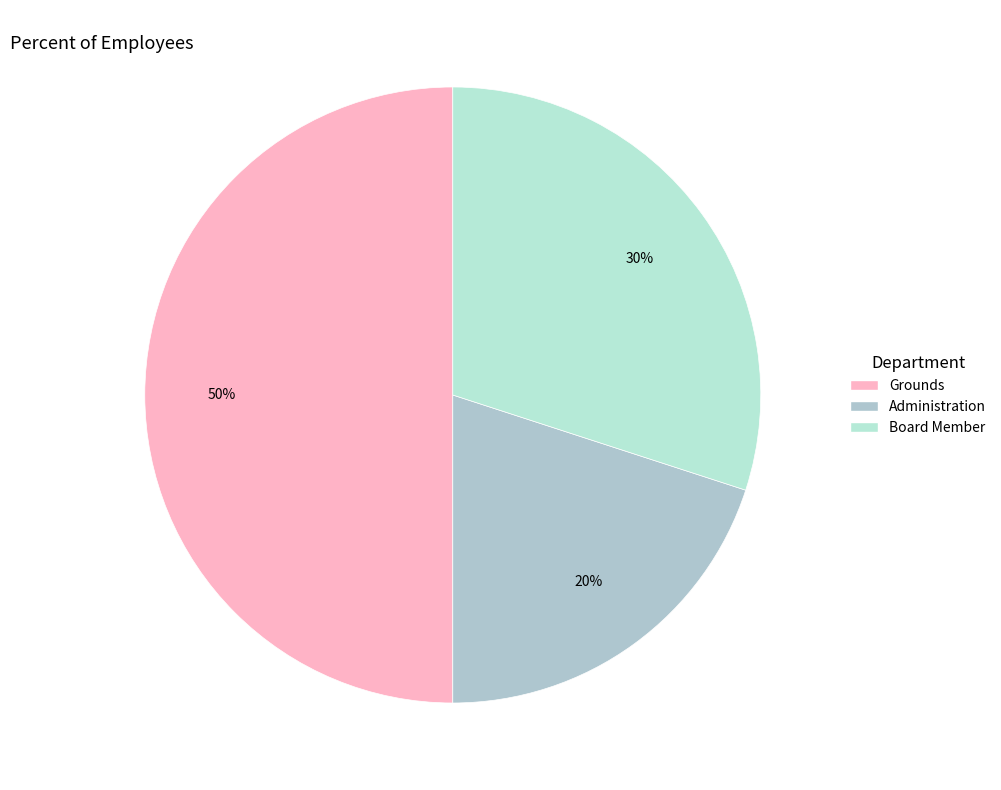

The Administration slice represents 34% of the pie. True or false?

False